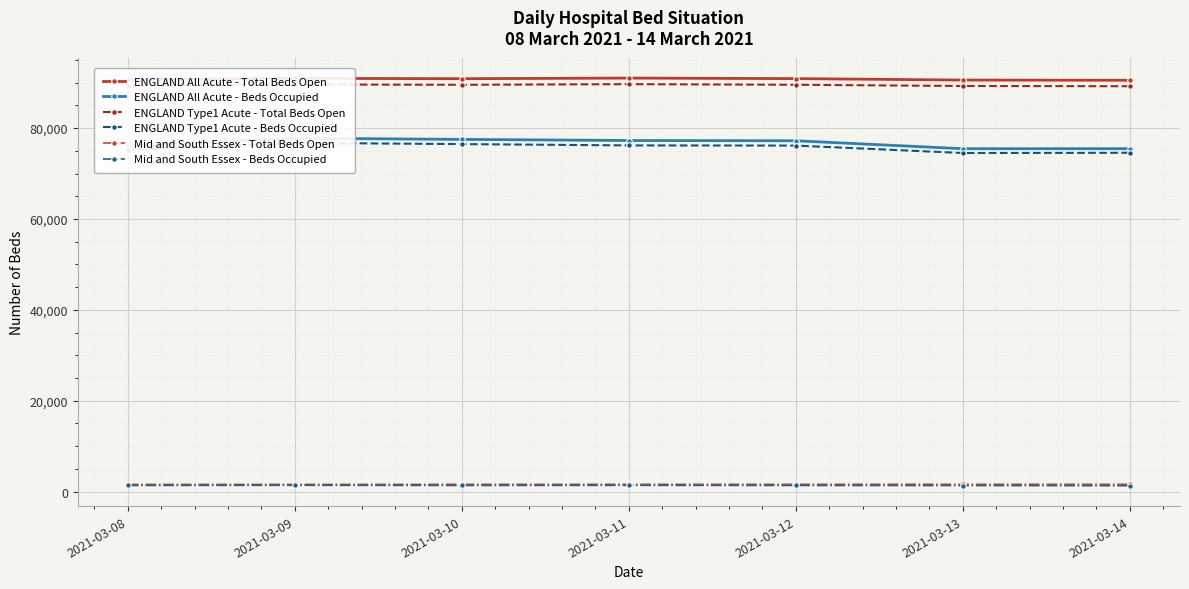

True or false: ENGLAND All Acute - Beds Occupied and ENGLAND All Acute - Total Beds Open intersect in this chart.

False